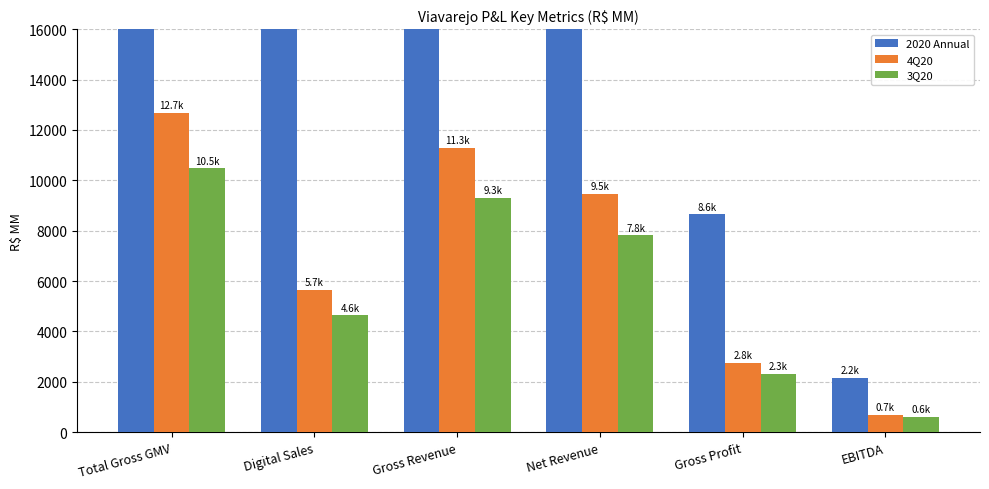

Between Total Gross GMV and Gross Revenue, which is larger?

Total Gross GMV